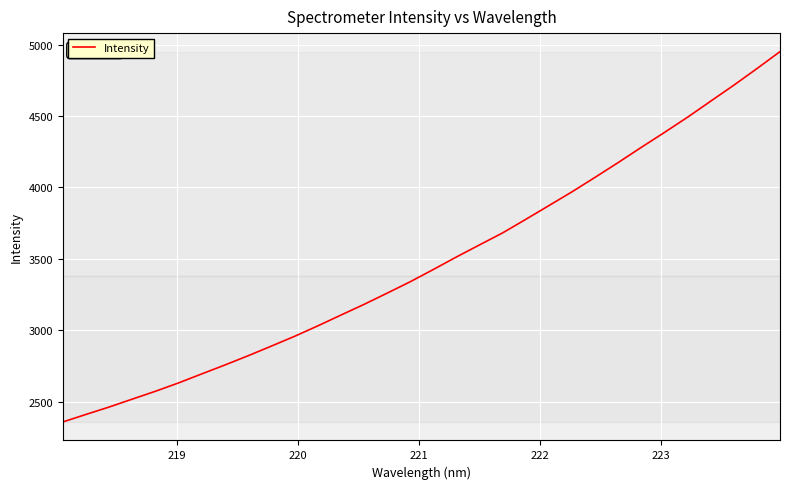

Reading right to left, extract all data points from this chart.

4952.0	4832.9	4716.7	4604.9	4492.6	4385.8	4281.4	4174.9	4071.4	3969.6	3873.0	3776.6	3681.8	3597.7	3512.9	3425.0	3339.0	3259.0	3180.2	3105.1	3029.5	2956.6	2888.2	2820.9	2756.3	2693.8	2630.8	2572.2	2517.1	2461.7	2409.8	2357.0